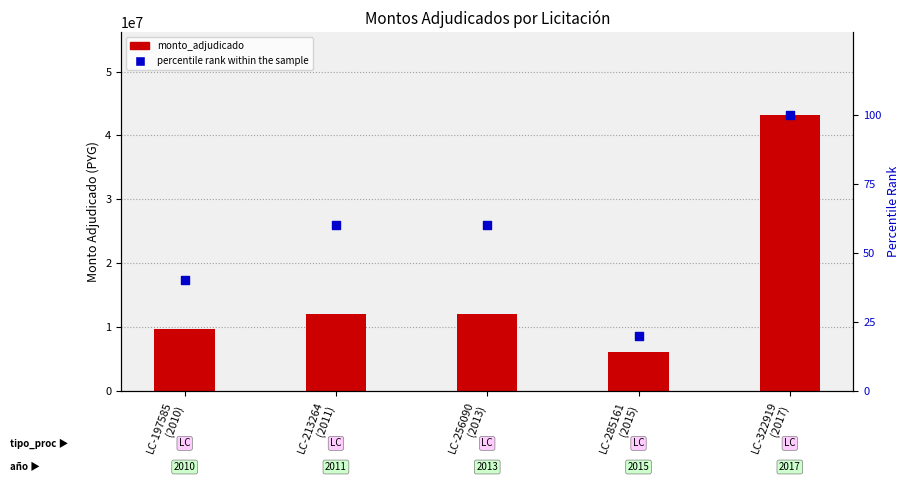

At which category is the sum across all series the highest?

LC-322919
(2017)